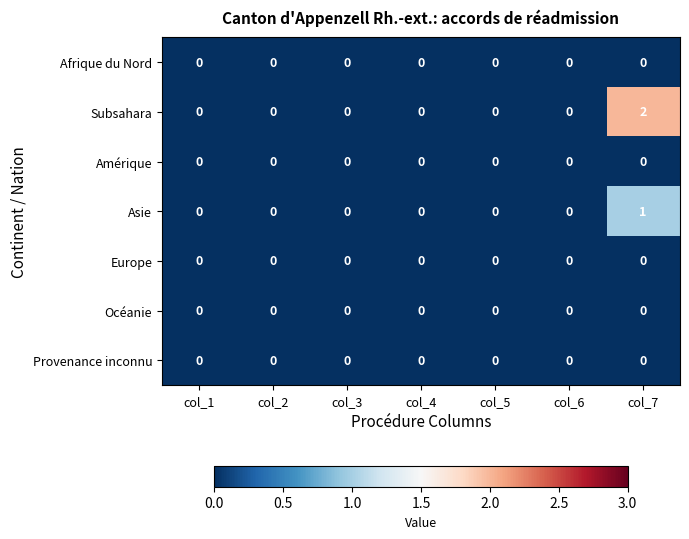

The value of Asie at col_3 is 0. True or false?

True